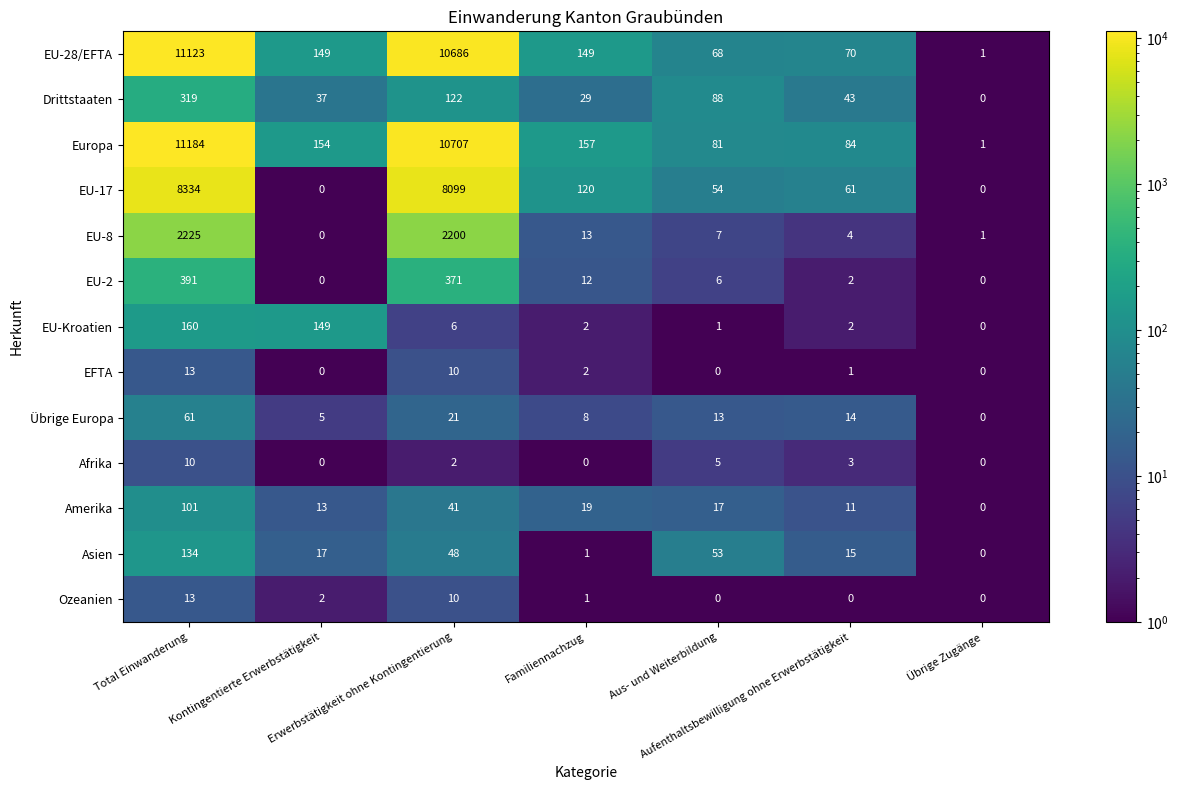

What is the maximum value shown in the chart?

11184